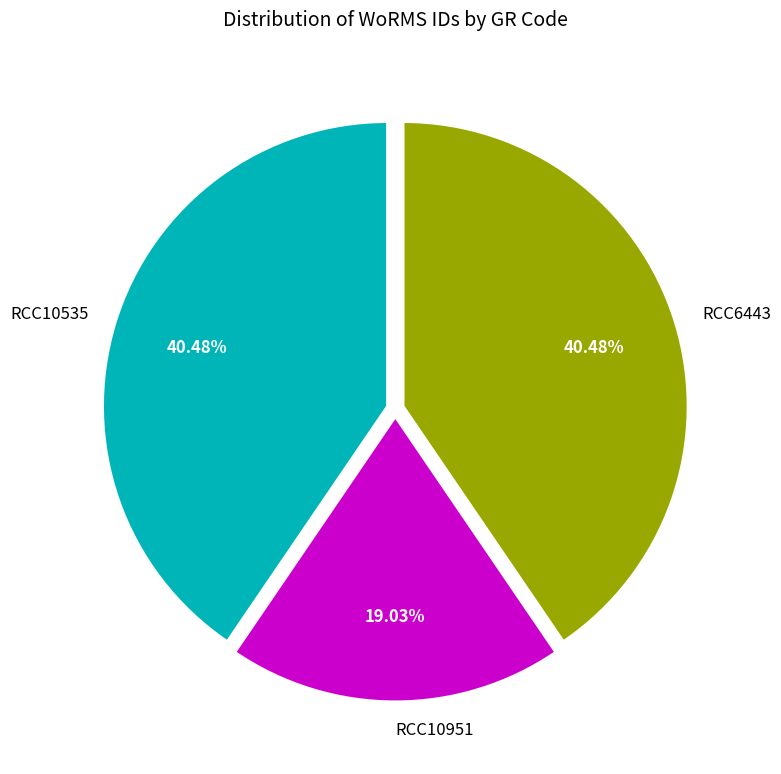

To the nearest percent, what is the average slice percentage?

33%